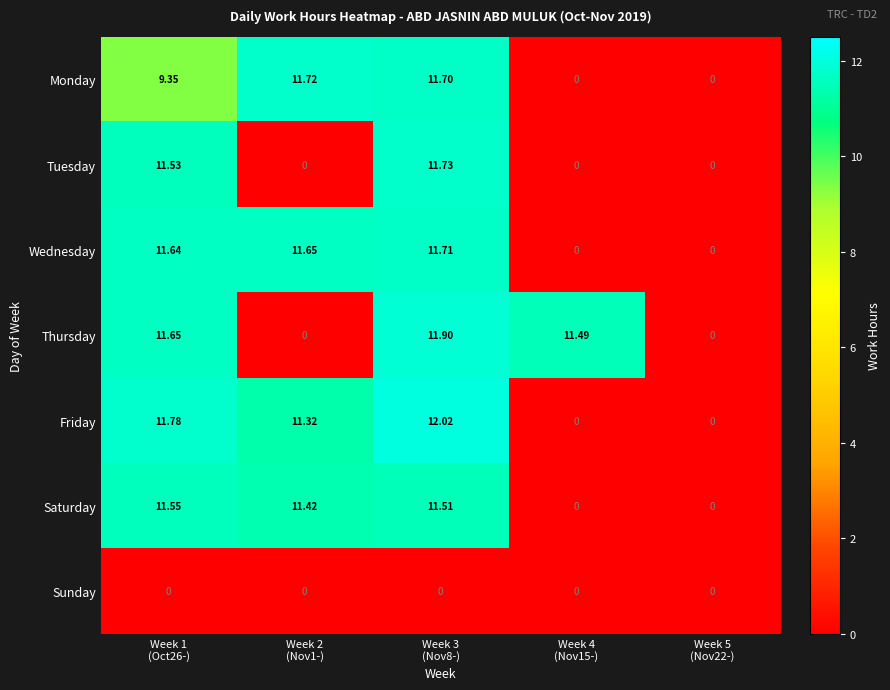

Which series changed the most between Week 1
(Oct26-) and Week 2
(Nov1-)?

Thursday